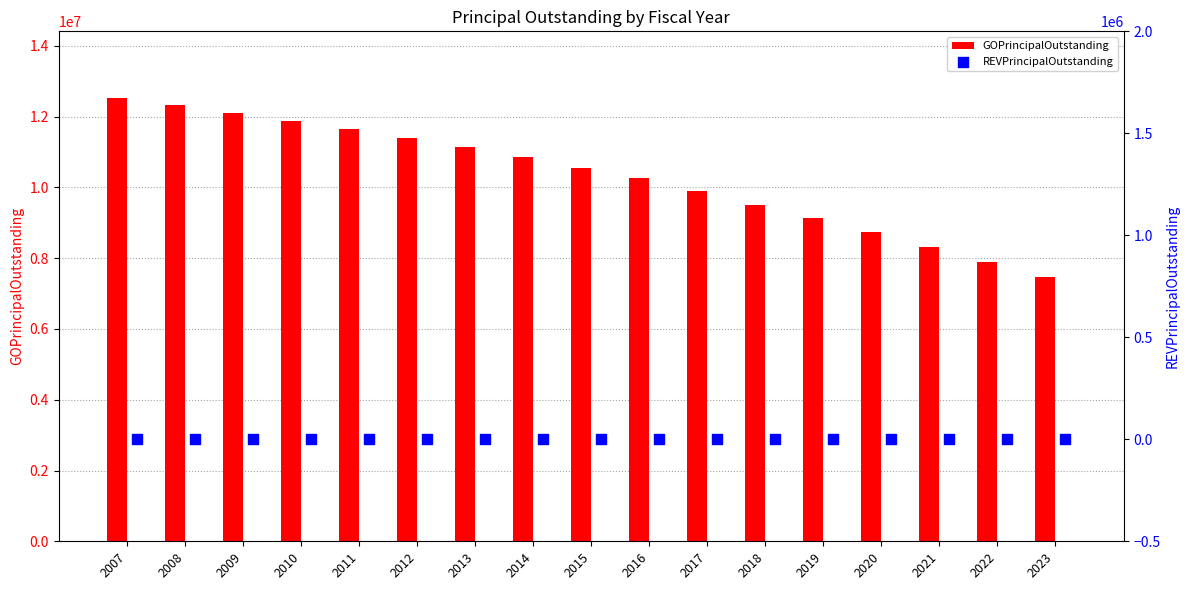

Which series reaches the minimum Y coordinate?

REVPrincipalOutstanding